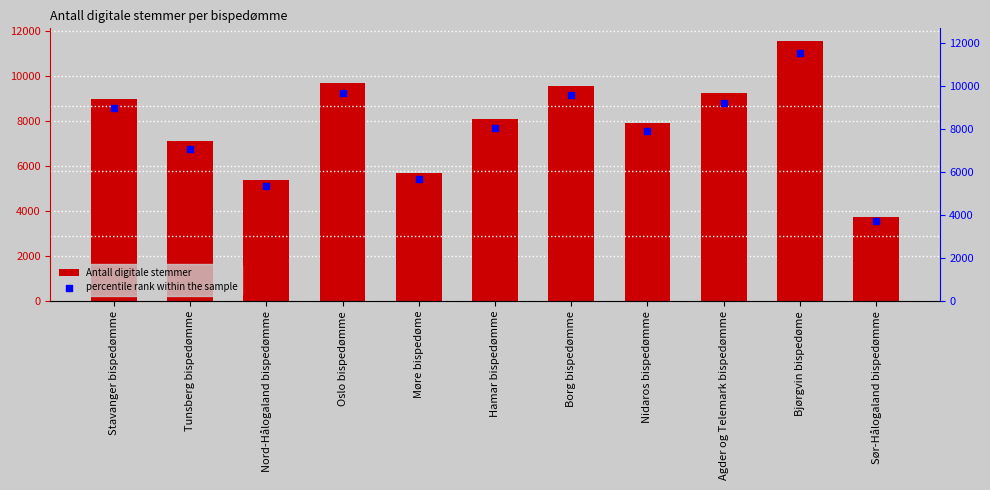

Which series contains the lowest Y value?

percentile rank within the sample